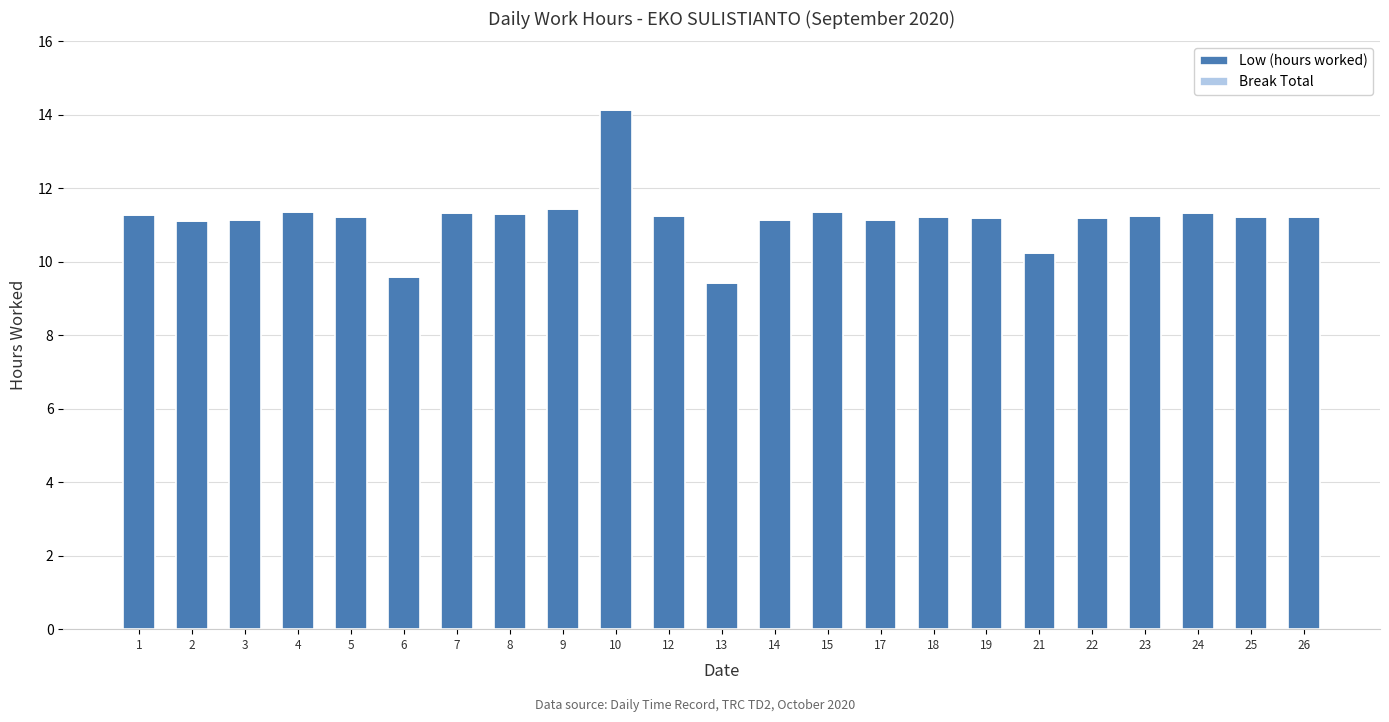

True or false: the data shows 10.2 at 21.

True